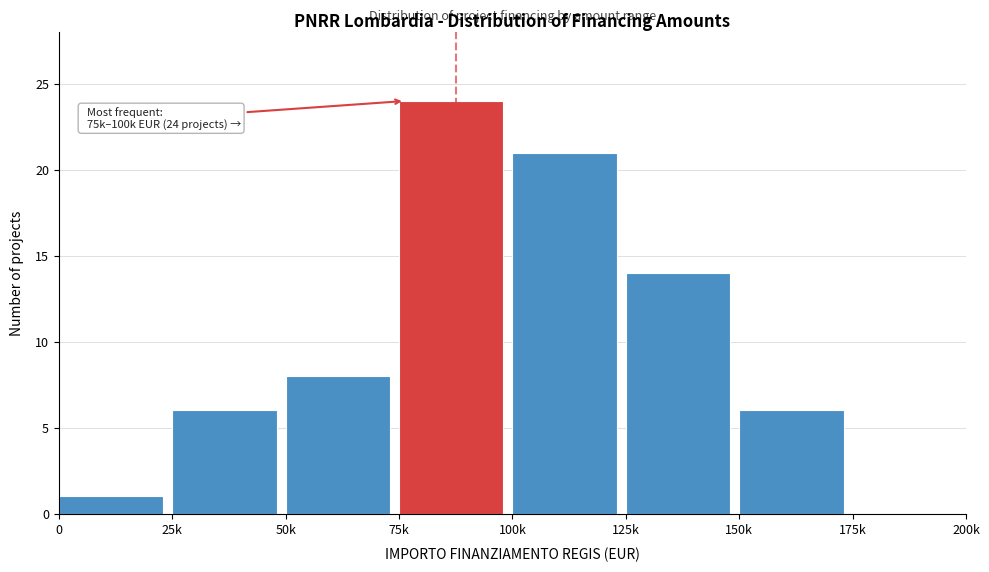

Reading left to right, extract all data points from this chart.

0=1	25k=6	50k=8	75k=24	100k=21	125k=14	150k=6	175k=0